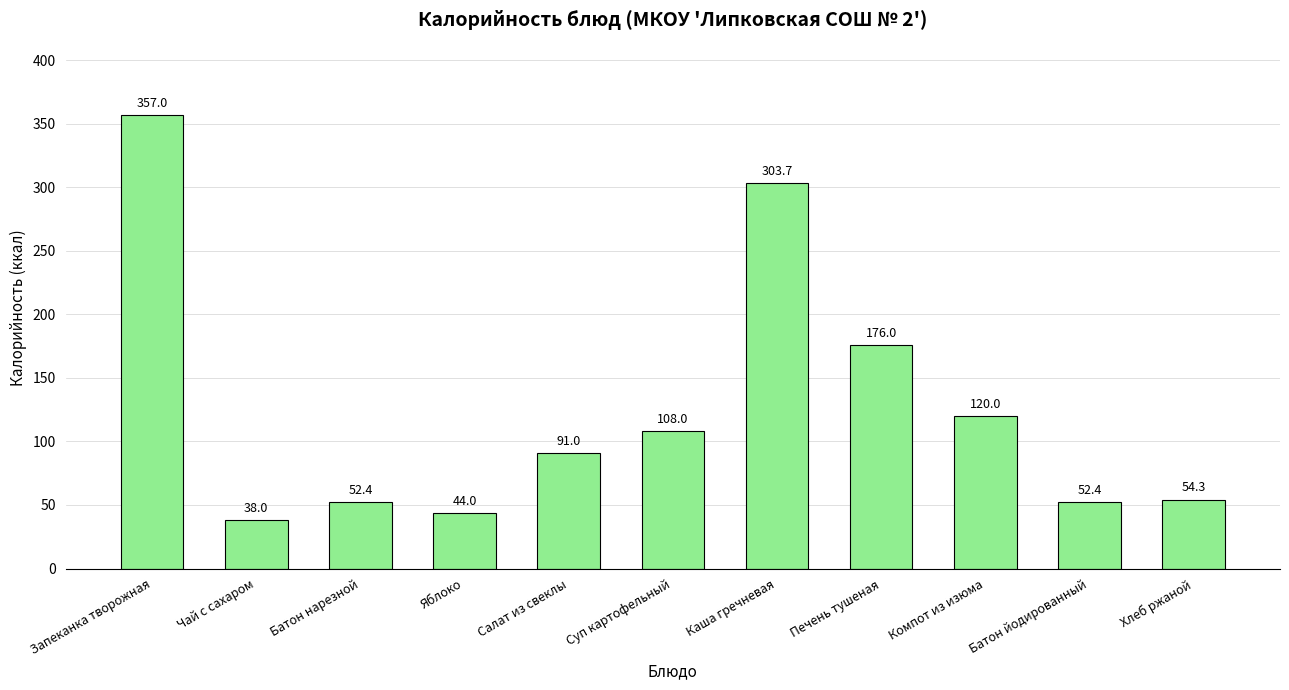

Which category has the lowest value across all series?

Чай с сахаром